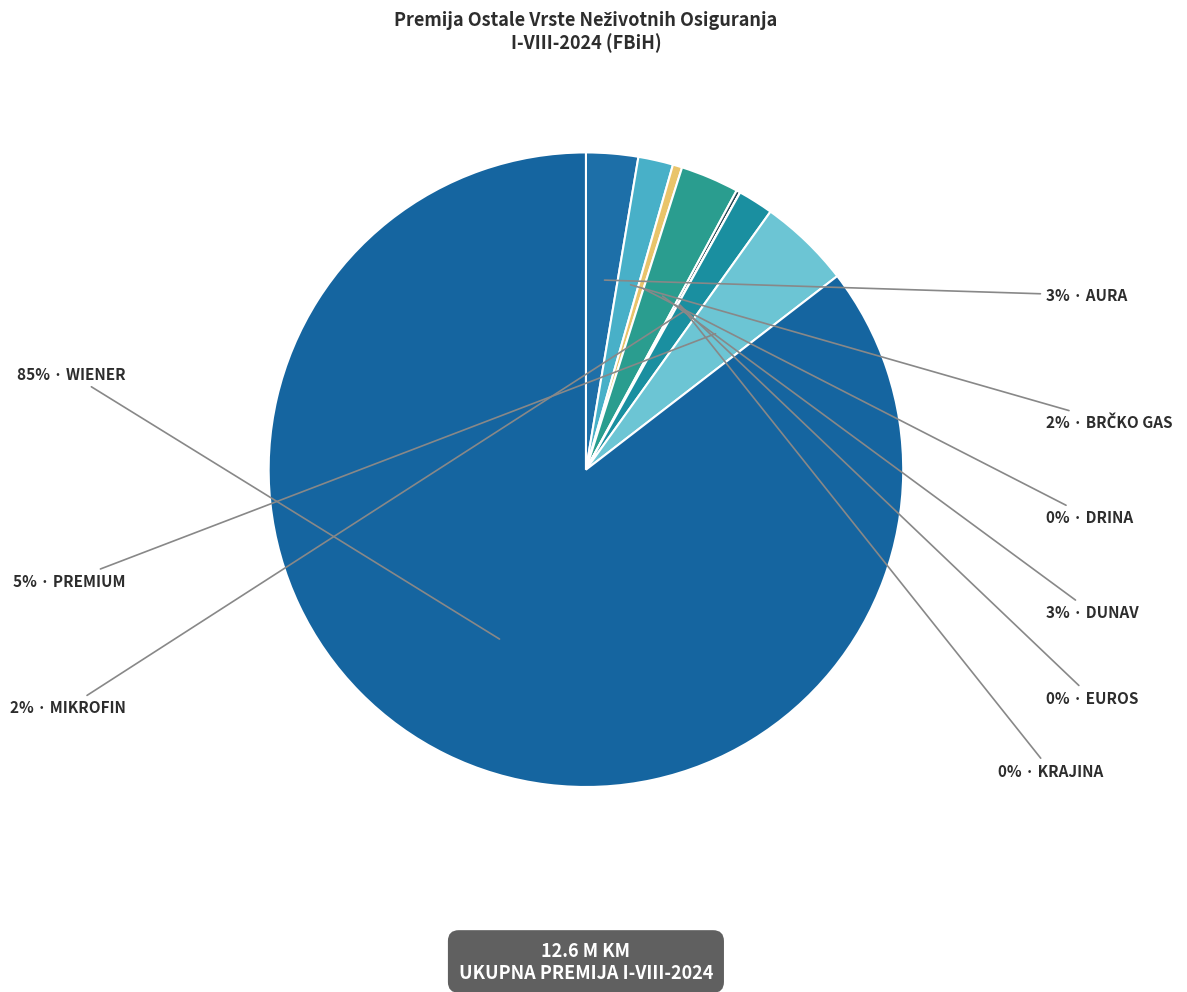

Which category has the biggest portion of the pie?

WIENER